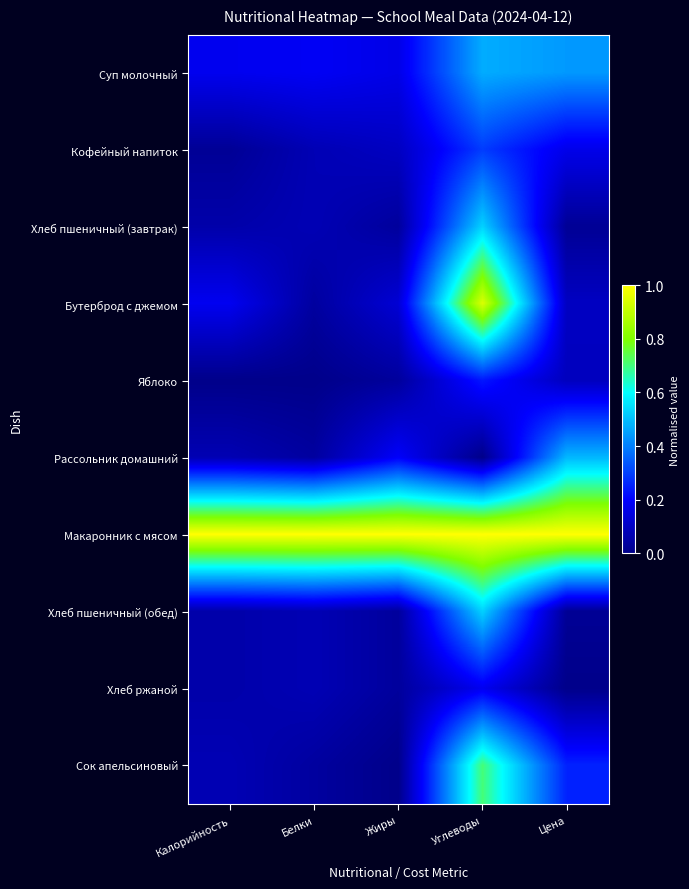

Rank the series at Калорийность from lowest to highest value.

Яблоко, Кофейный напиток, Хлеб пшеничный (завтрак), Хлеб пшеничный (обед), Хлеб ржаной, Рассольник домашний, Сок апельсиновый, Суп молочный, Бутерброд с джемом, Макаронник с мясом